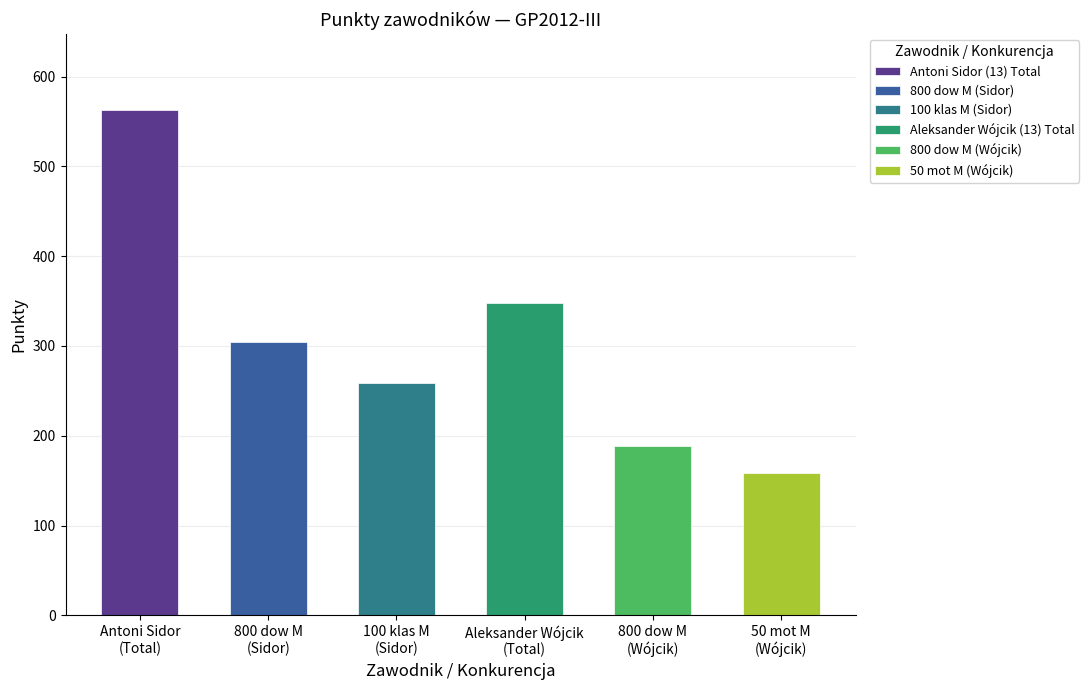

At which category does the chart reach its peak across all series?

Antoni Sidor
Total